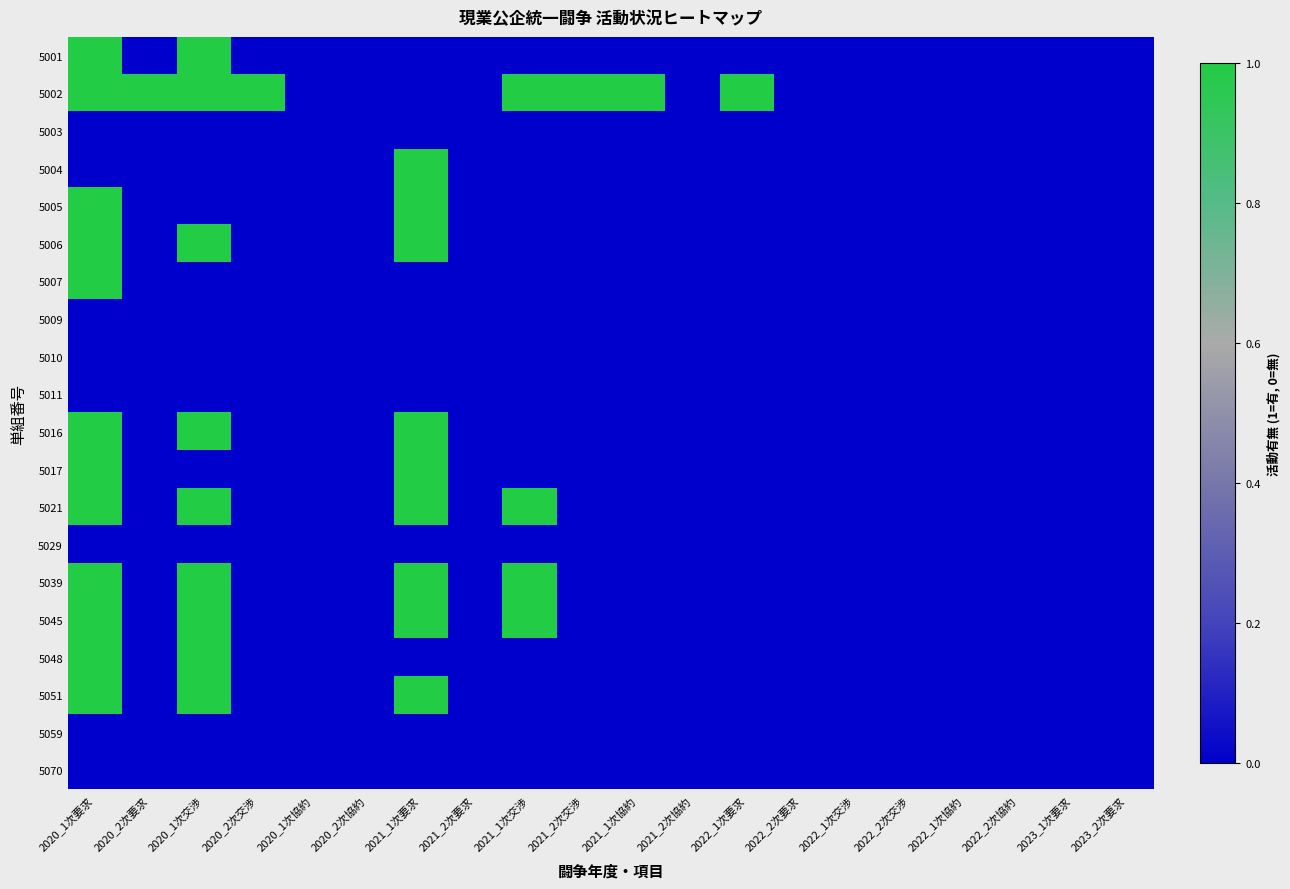

At how many categories does at least one series exceed 0?

9